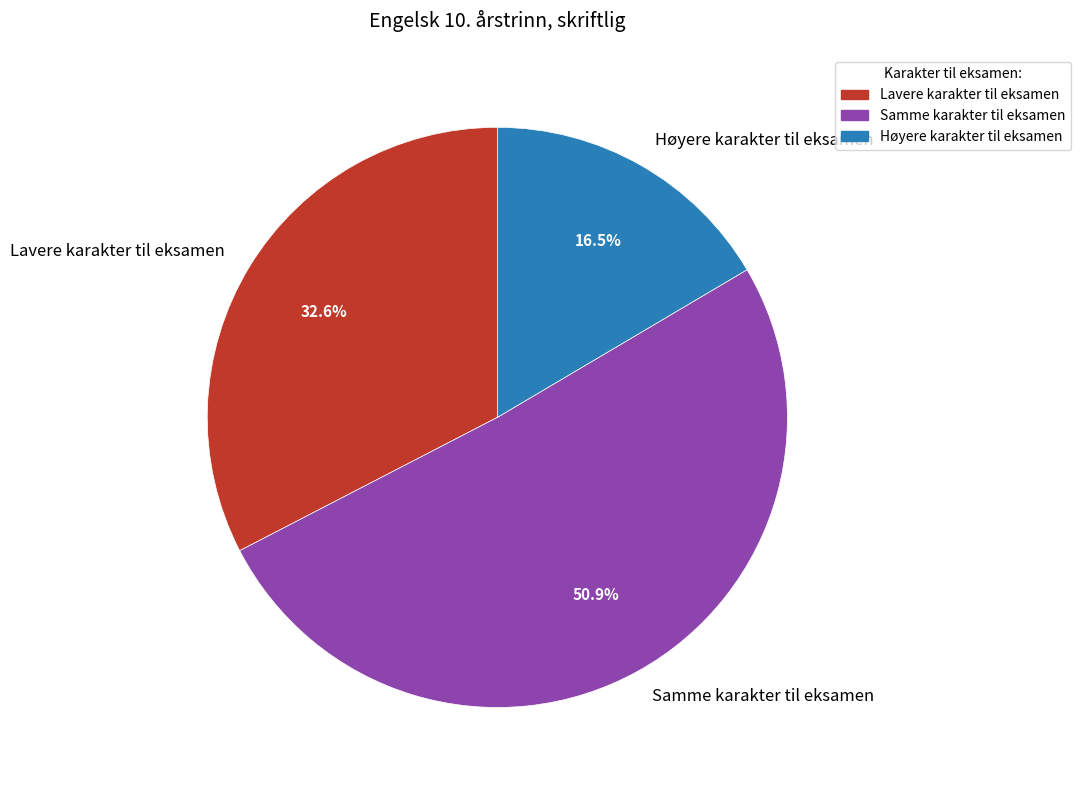

What is the ratio of the value at Høyere karakter til eksamen to the value at Samme karakter til eksamen?

0.3